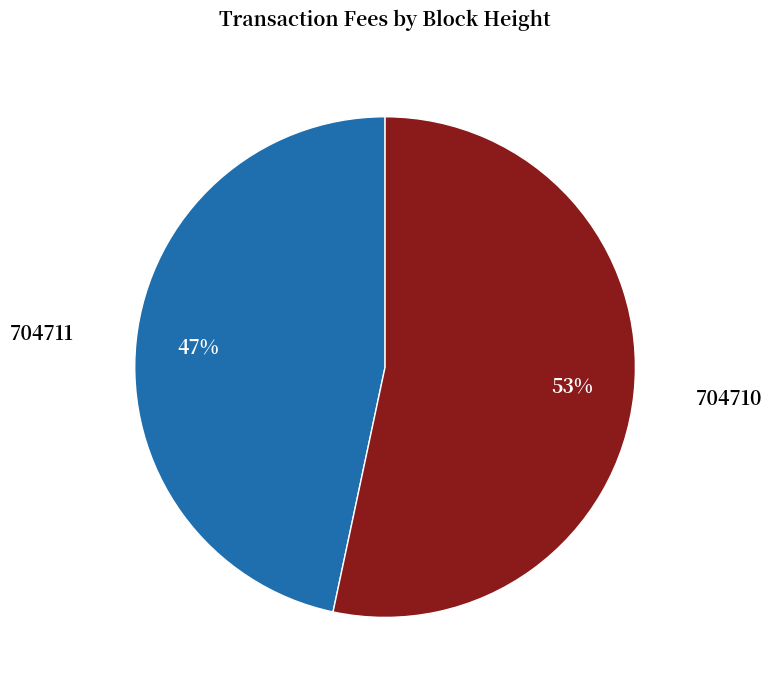

Count the number of slices in the pie.

2